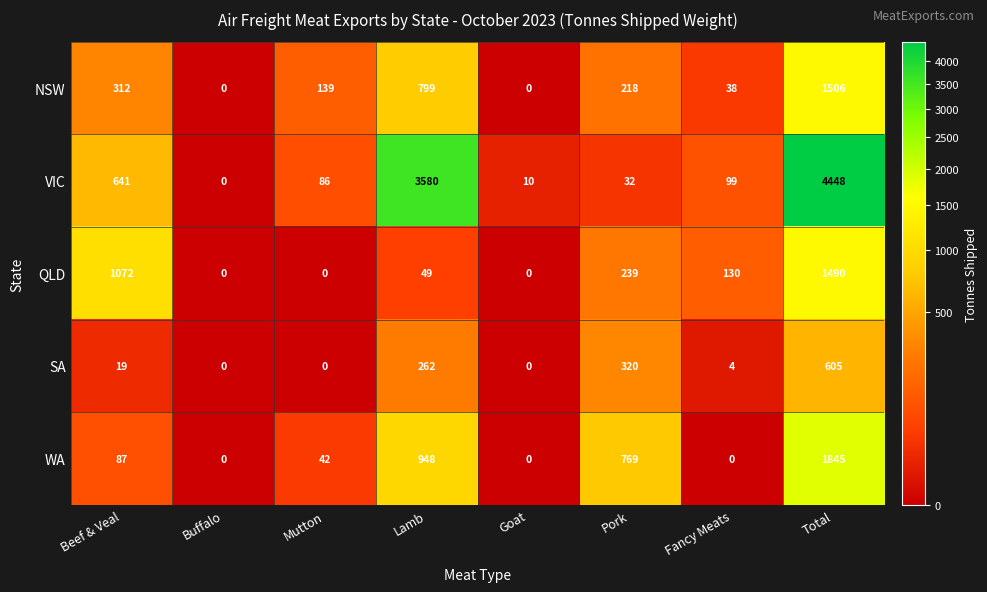

What is the sum of the SA values at Mutton and Total?

605